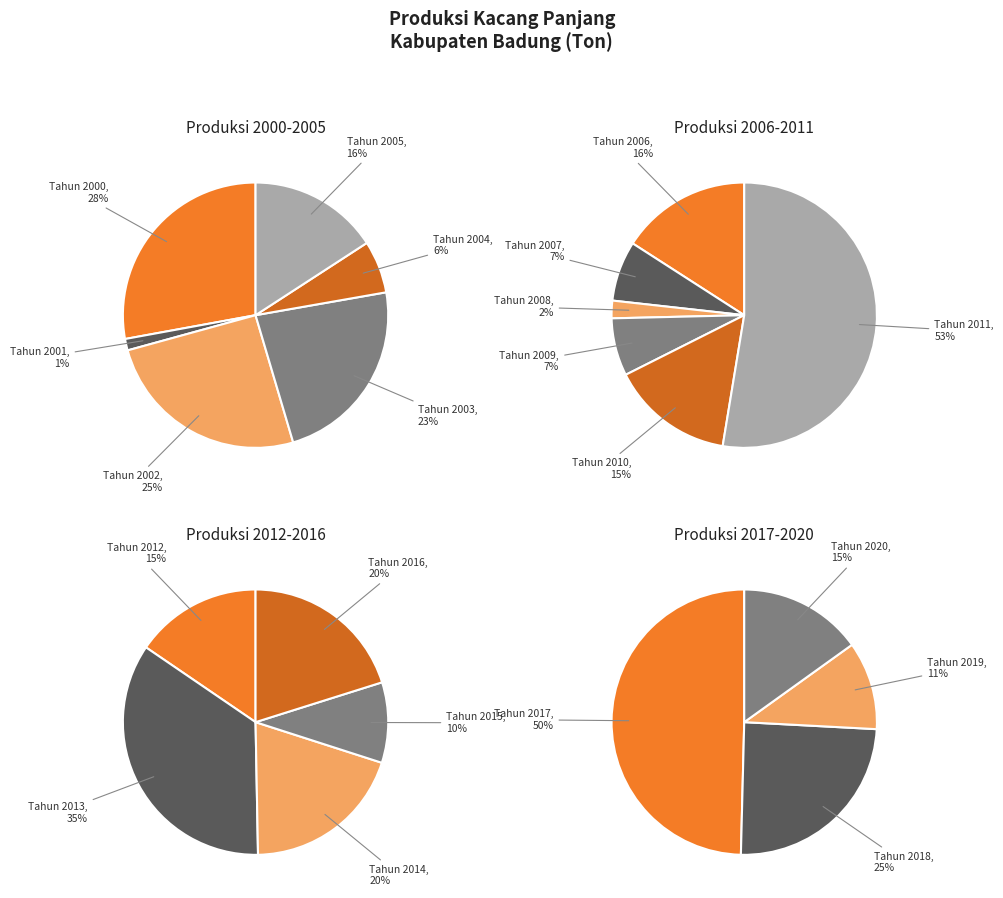

Do Tahun 2011 and Tahun 2003 together represent more than half of the pie?

No